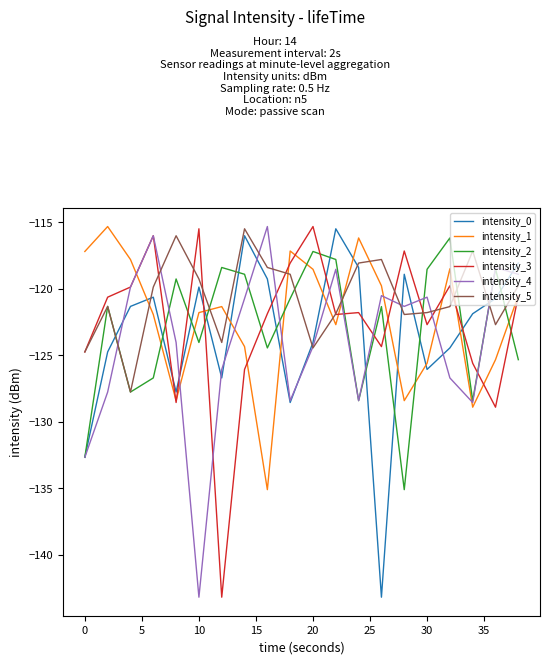

Which series has the largest total across all categories?

intensity_5